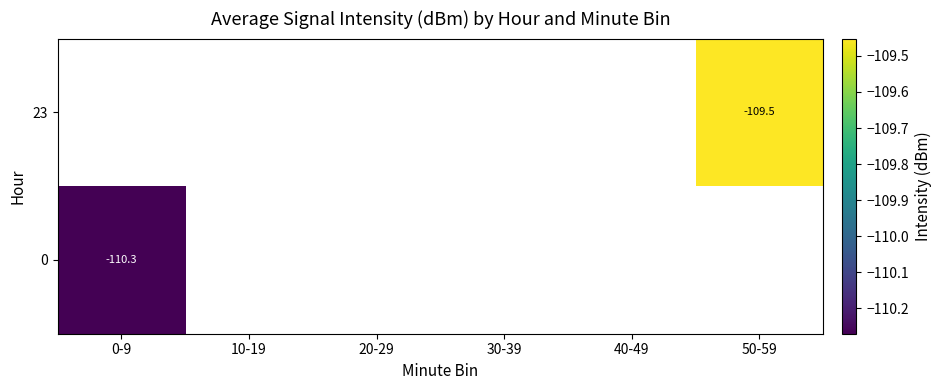

Is the value of 23 at 20-29 greater than the value of 0 at 30-39?

No